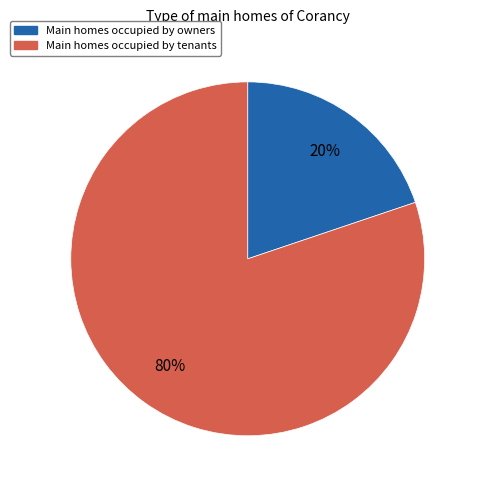

Combined, do Main homes occupied by owners and Main homes occupied by tenants account for over 50%?

Yes